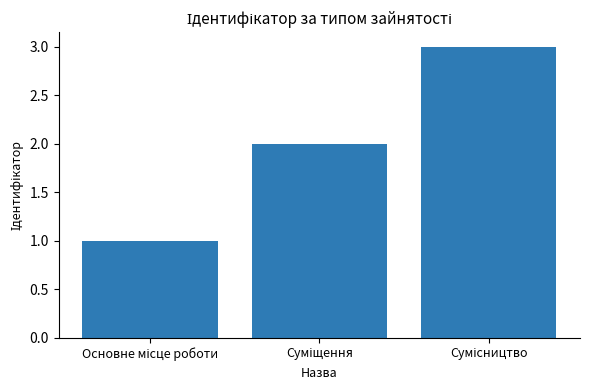

Reading left to right, extract all data points from this chart.

1	2	3